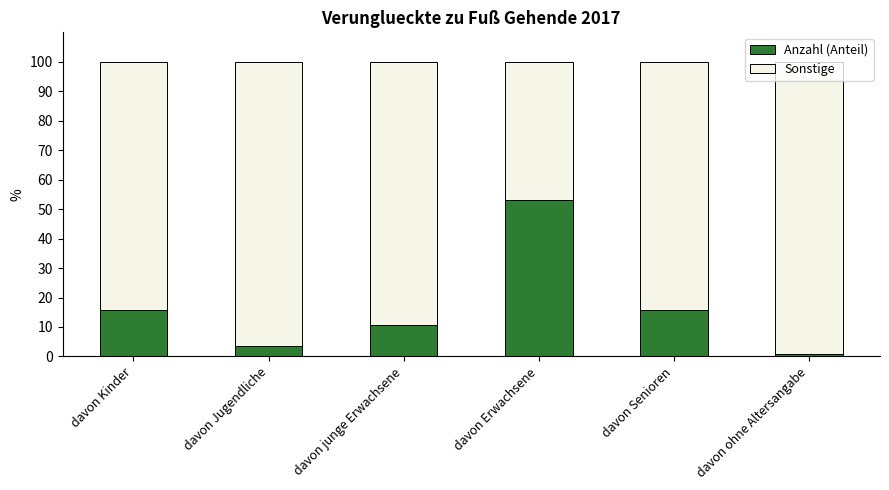

Which category has the highest value in the Anzahl (Anteil) series?

davon Erwachsene